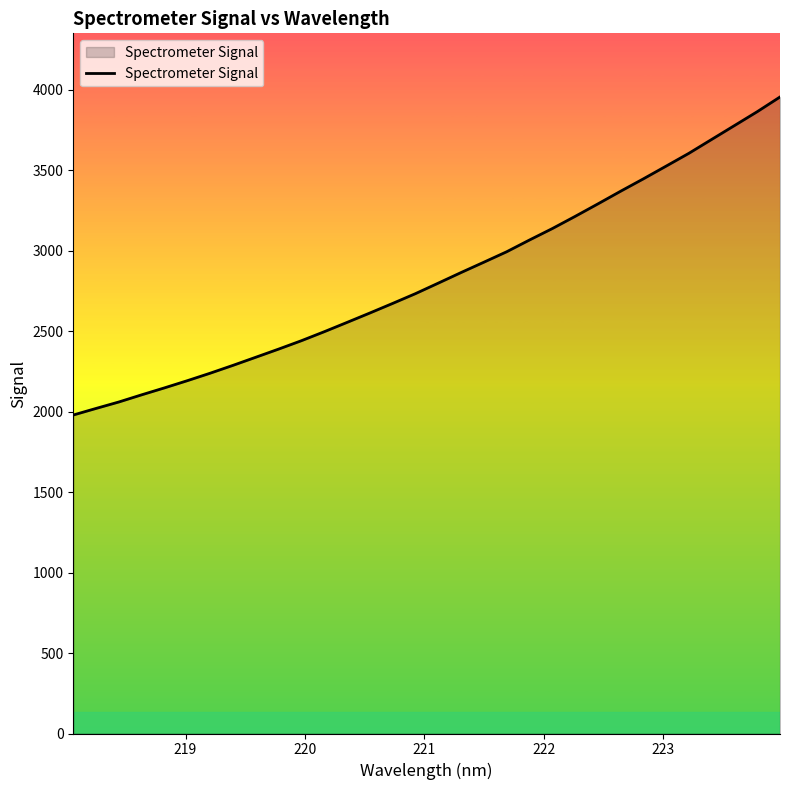

What is the greatest value displayed?

3954.0